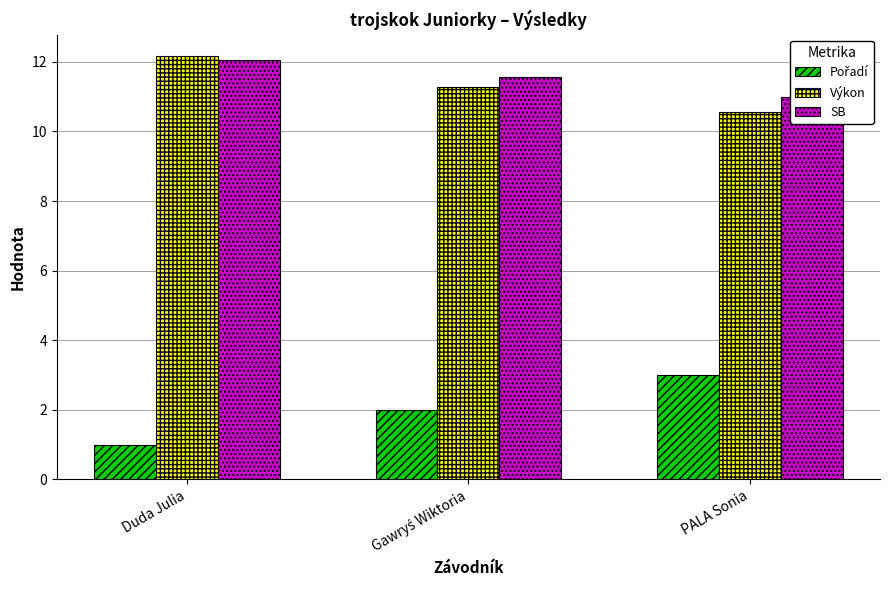

Which category has the lowest value in the SB series?

PALA Sonia